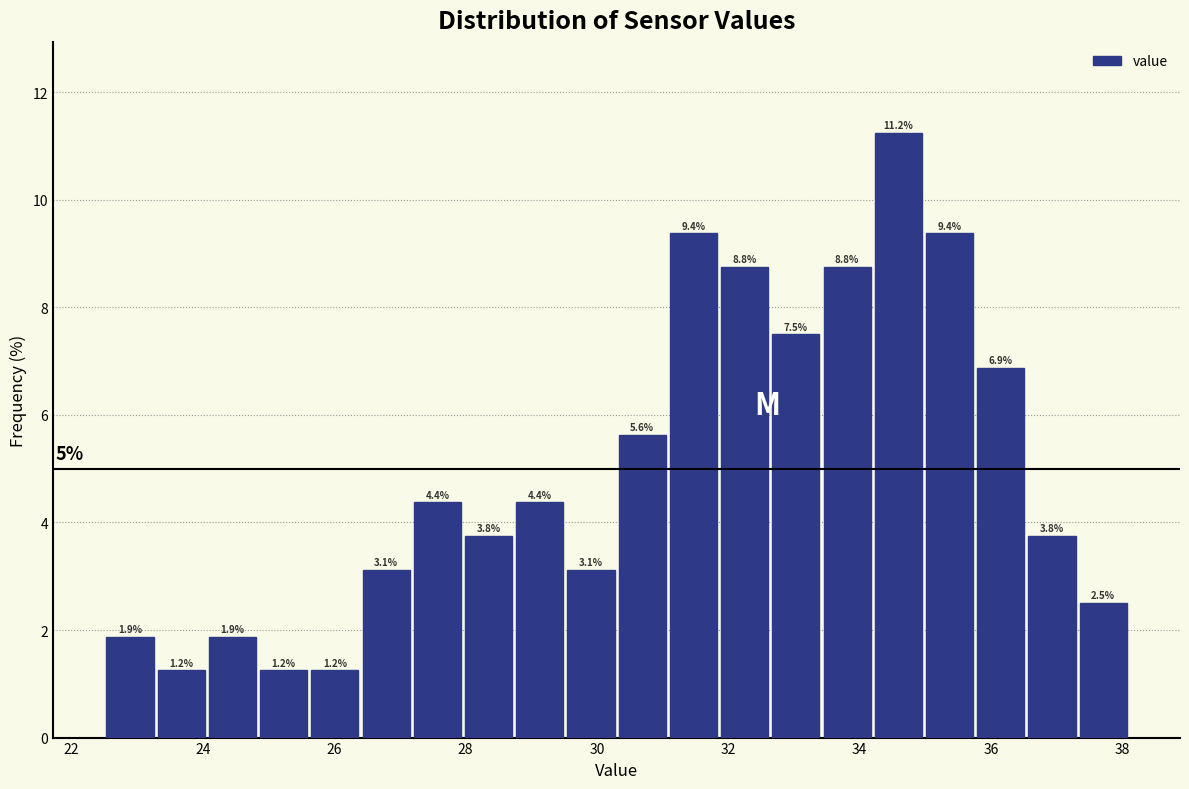

Around what value on the x-axis is the tallest bar? Give the approximate position of its centre, as read against the axis.

34.6